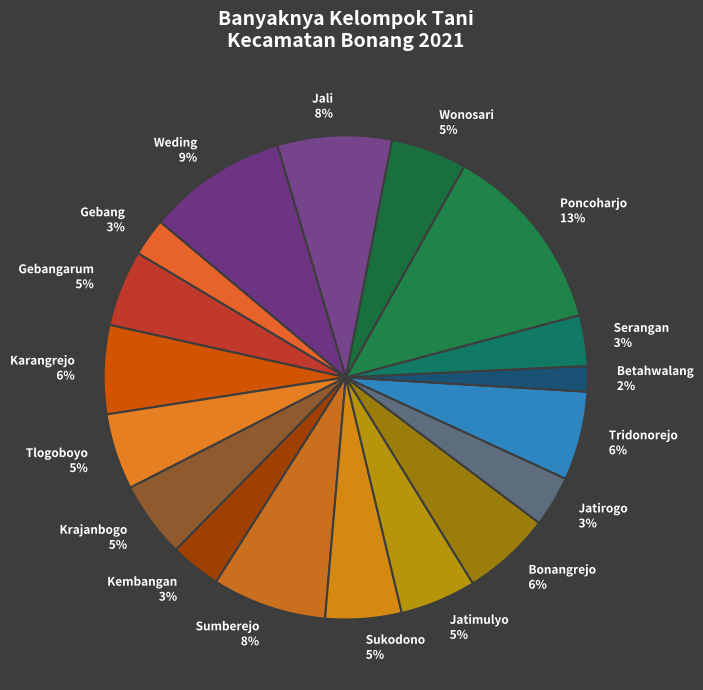

Rank the categories by value from highest to lowest.

Poncoharjo, Weding, Sumberejo, Jali, Karangrejo, Bonangrejo, Tridonorejo, Gebangarum, Tlogoboyo, Krajanbogo, Sukodono, Jatimulyo, Wonosari, Kembangan, Jatirogo, Serangan, Gebang, Betahwalang